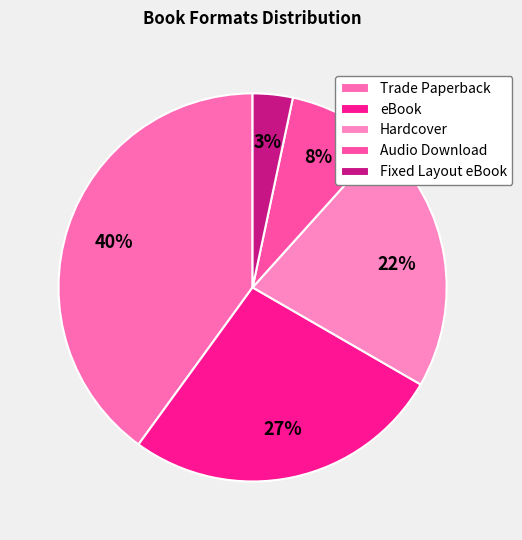

True or false: eBook accounts for 38% of the total.

False